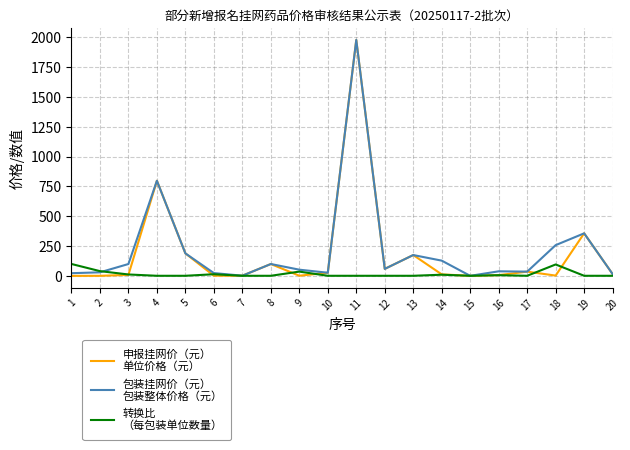

At which category is the sum across all series the highest?

11